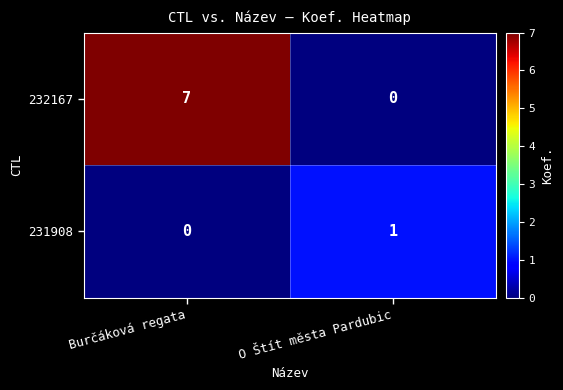

What is the difference between the highest and lowest values at O Štít města Pardubic?

1